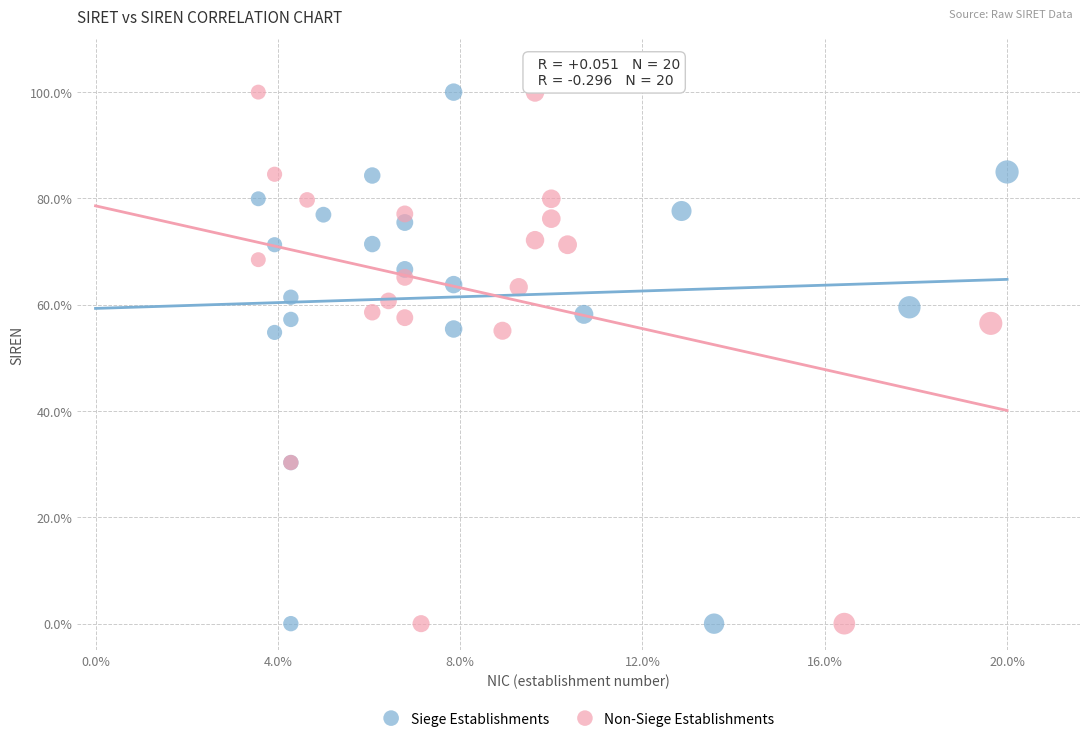

What are all the series names shown in the legend?

Siege Establishments, Non-Siege Establishments